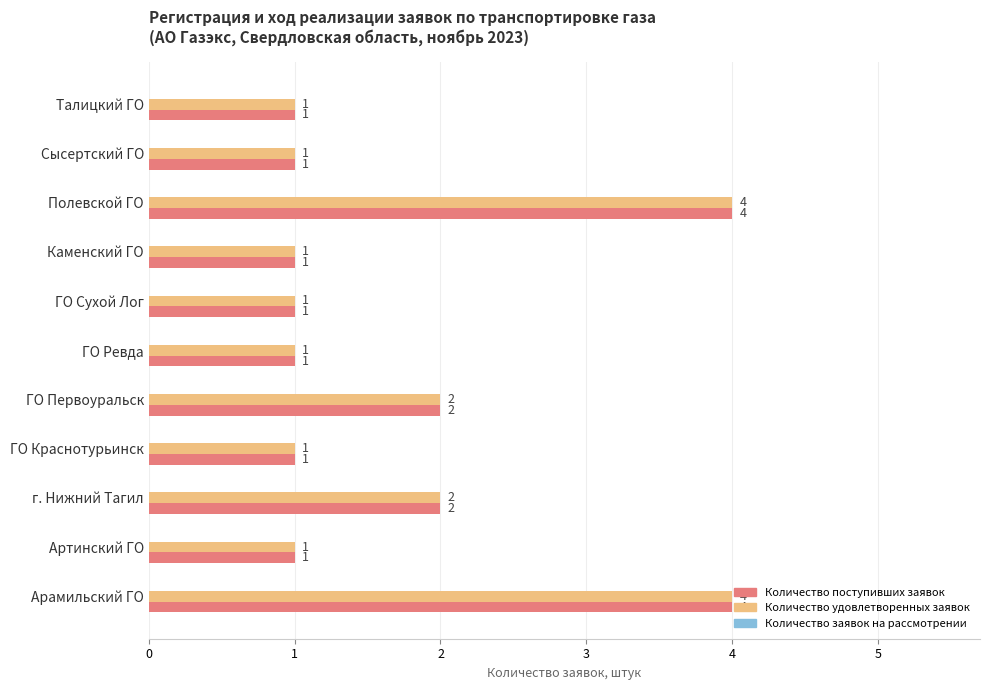

Is it true that Количество поступивших заявок equals 3 at ГО Первоуральск?

False